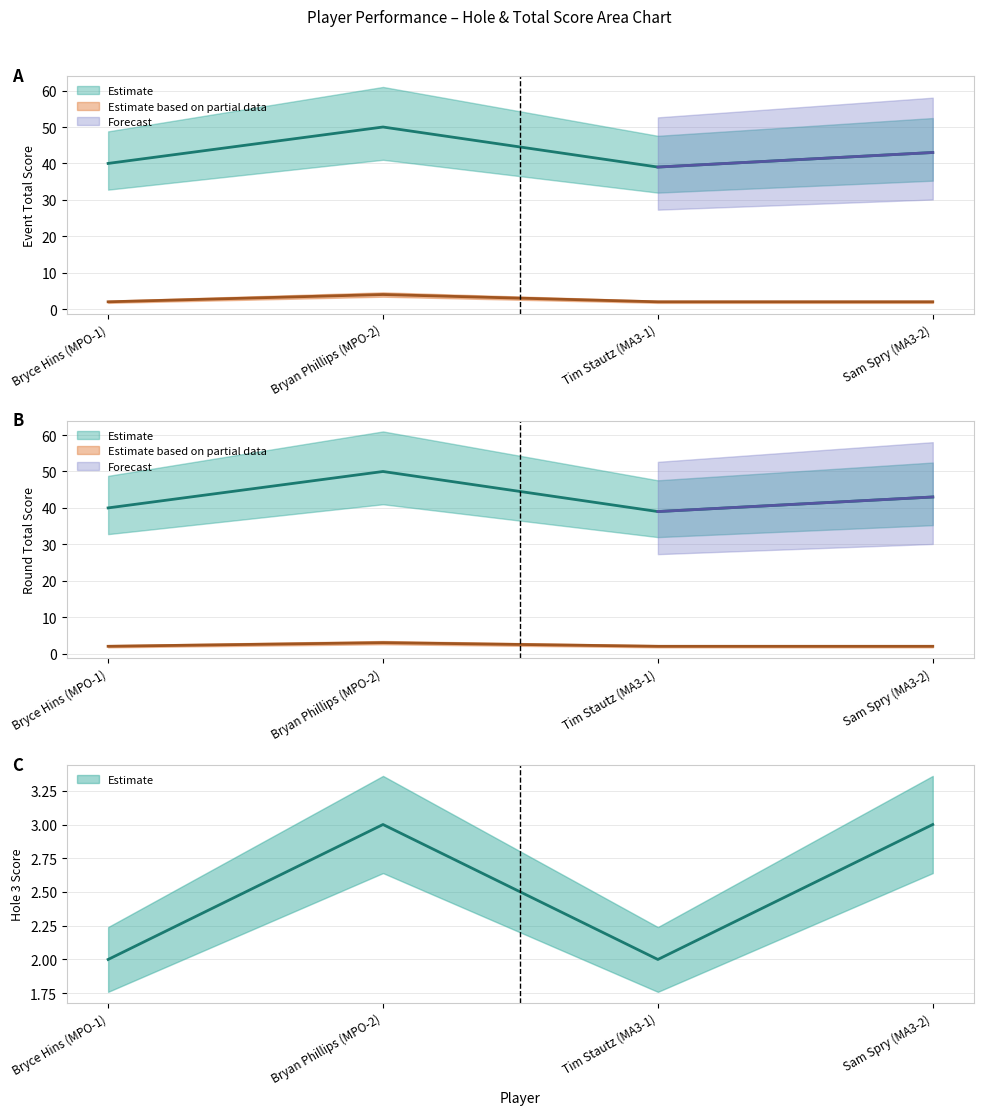

How many lines are shown in the chart?

5